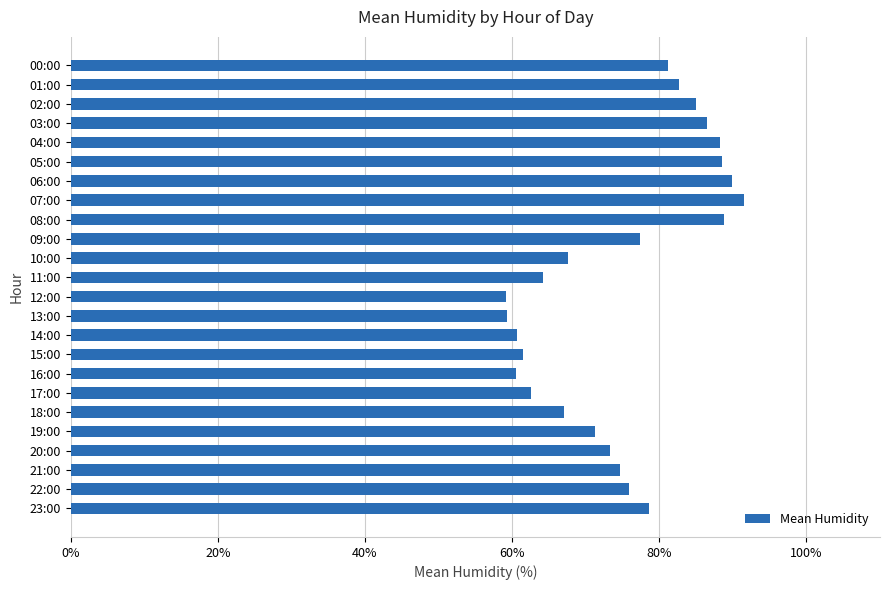

The chart shows a value of 89.9 at 06:00. True or false?

True